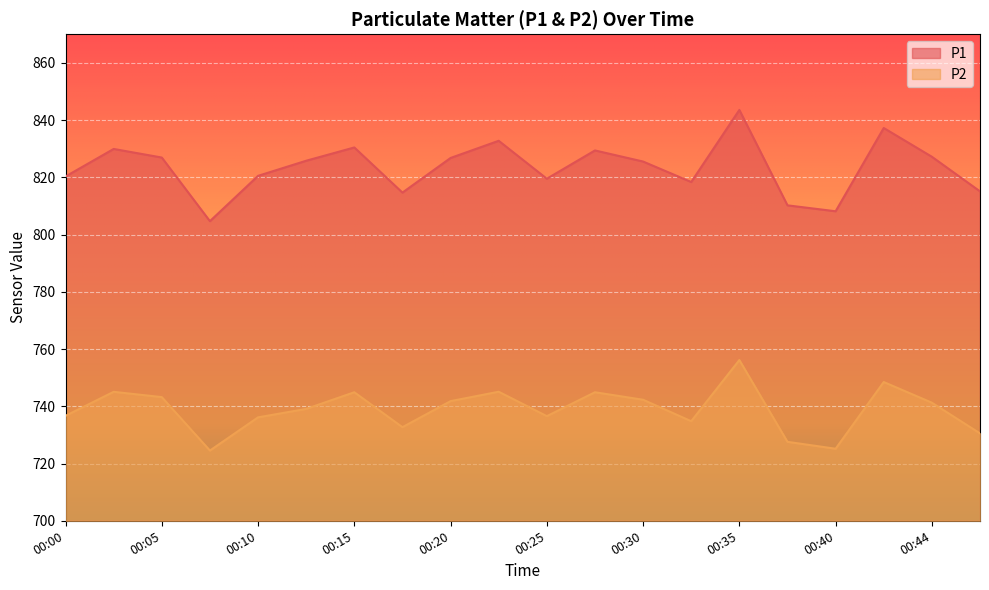

What are all the series names shown in the legend?

P1, P2